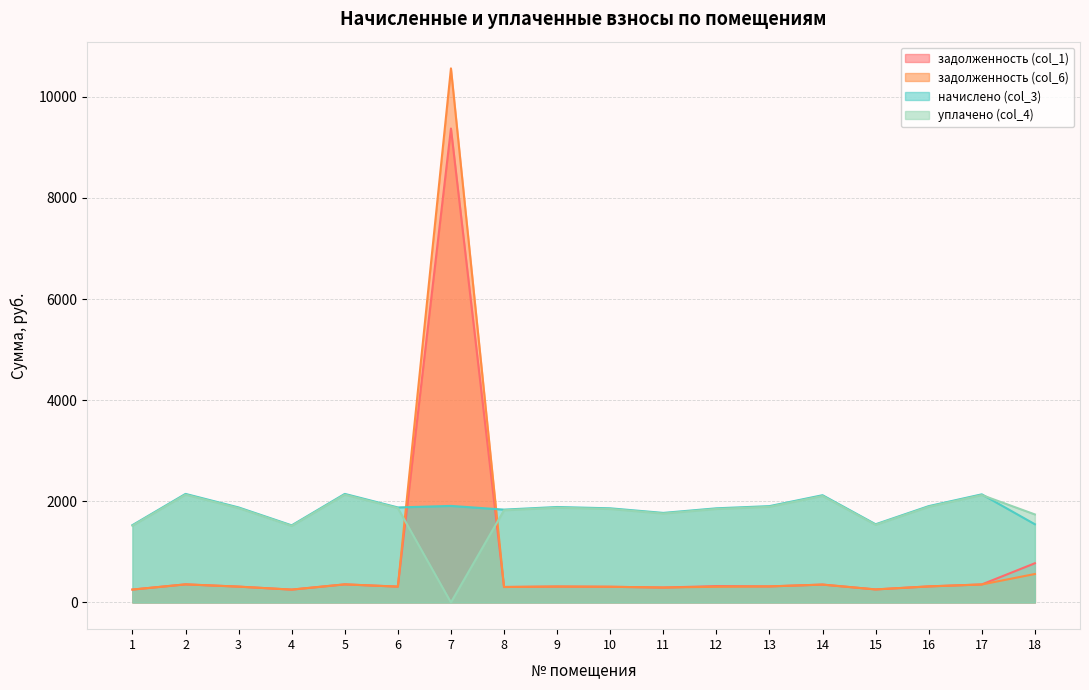

Reading right to left, what are all the values shown in this chart?

задолженность (col_1): 18=775.4	17=356.4	16=317.5	15=257.8	14=353.5	13=317.5	12=323.2	11=295.2	10=310.3	9=314.6	8=306.0	7=9373.0	6=313.2	5=357.8	4=254.2	3=313.2	2=357.8	1=254.9
задолженность (col_6): 18=562.9	17=355.8	16=317.5	15=257.8	14=353.5	13=317.5	12=310.3	11=295.2	10=310.3	9=314.6	8=306.0	7=10562.7	6=313.2	5=357.8	4=254.2	3=313.2	2=357.8	1=254.9
начислено (col_3): 18=1546.6	17=2138.4	16=1905.1	15=1546.6	14=2121.1	13=1905.1	12=1861.9	11=1771.2	10=1861.9	9=1887.8	8=1836.0	7=1909.4	6=1879.2	5=2147.0	4=1525.0	3=1879.2	2=2147.0	1=1529.3
уплачено (col_4): 18=1741.1	17=2124.2	16=1891.9	15=1535.8	14=2106.4	13=1891.9	12=1849.0	11=1758.9	10=1849.0	9=1874.7	8=1823.2	7=0.0	6=1866.2	5=2132.1	4=1514.4	3=1866.2	2=2132.1	1=1518.7